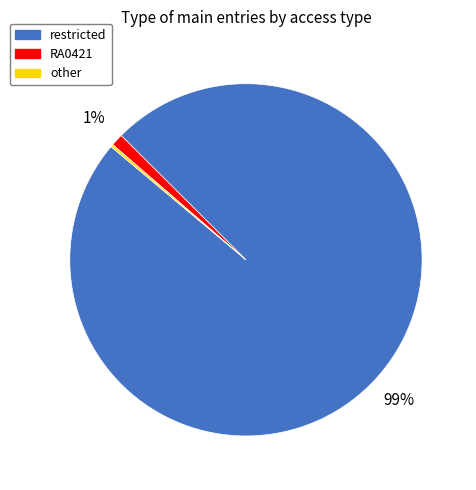

Is the sum of RA0421 and restricted greater than half?

Yes